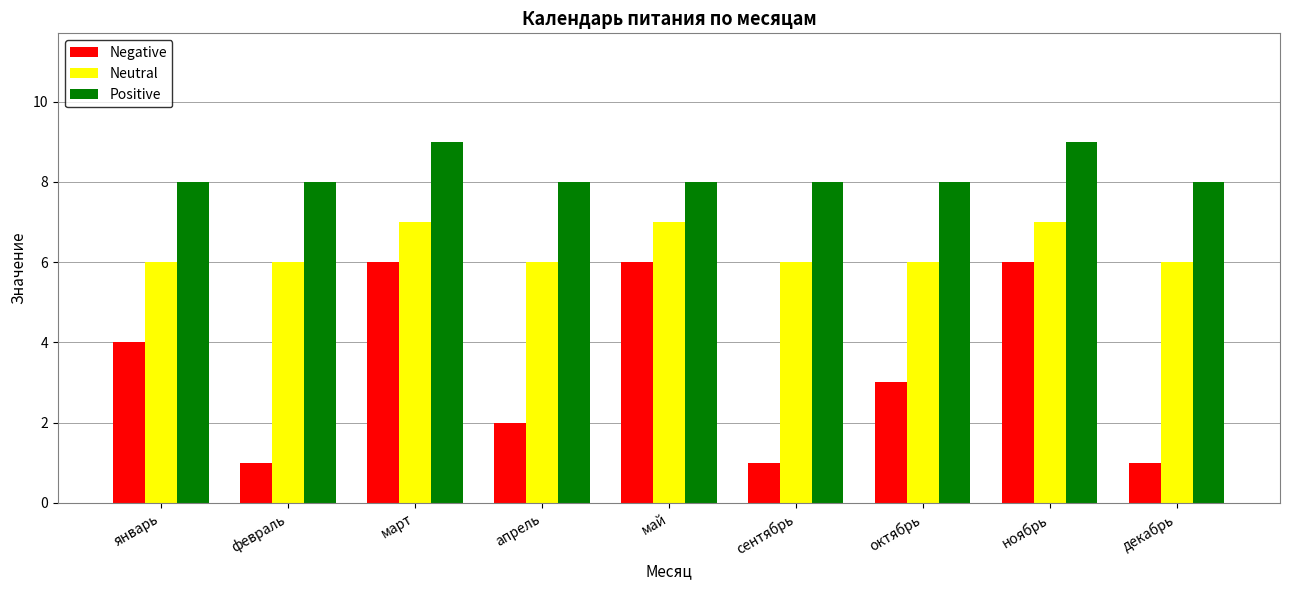

Which series has the largest total across all categories?

Positive